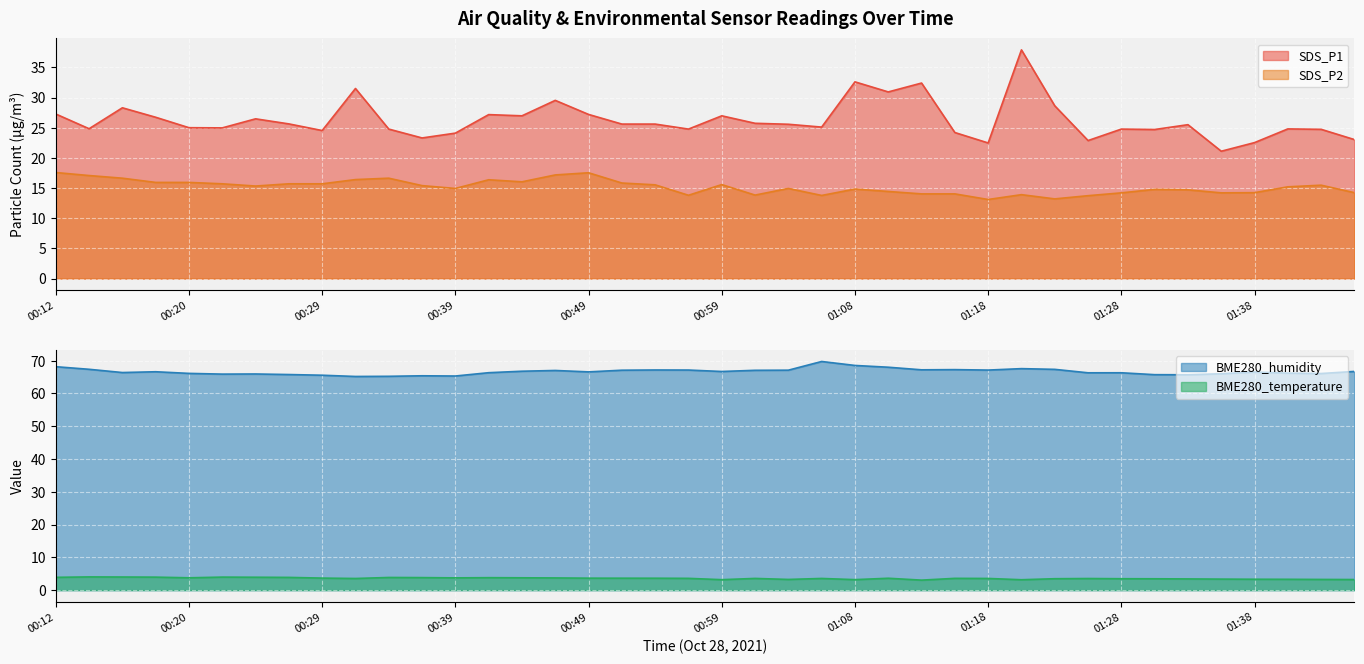

What is the value of the SDS_P2 point at the 29th from the left?

13.1